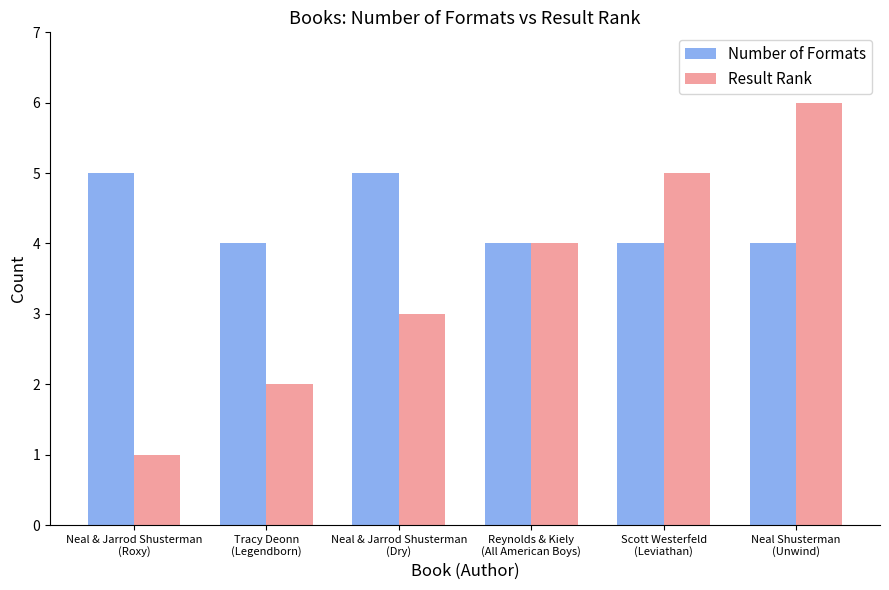

List the series in order of their overall mean, lowest first.

Result Rank, Number of Formats